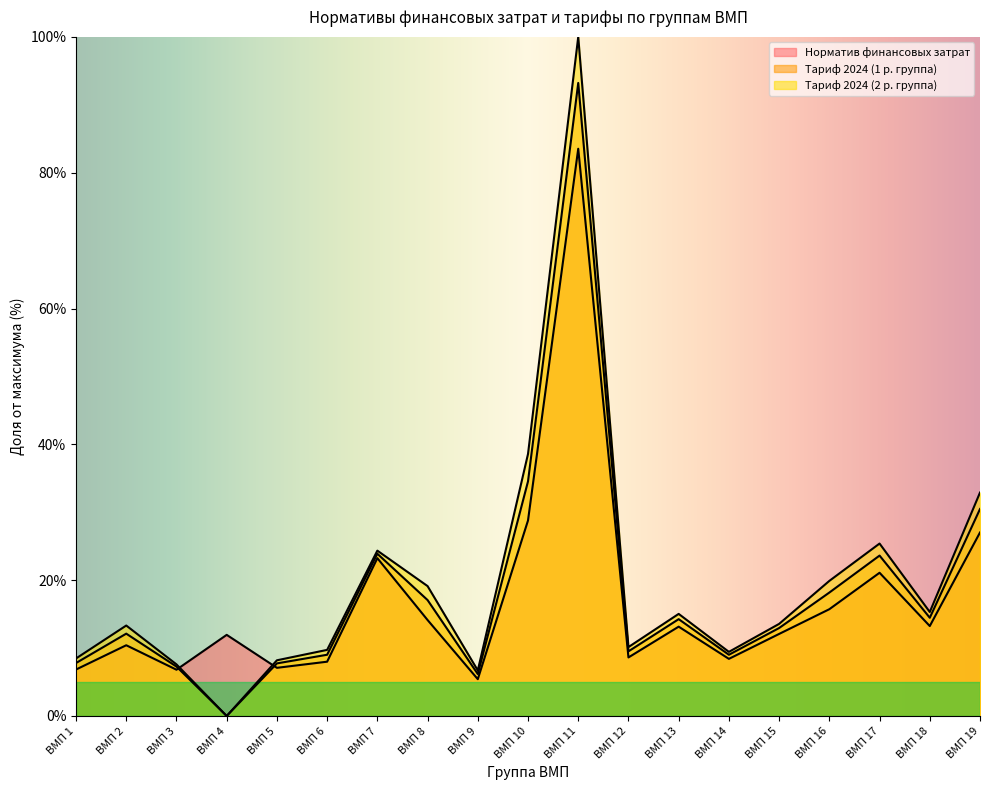

Read the Норматив финансовых затрат value at ВМП 15.

12.1